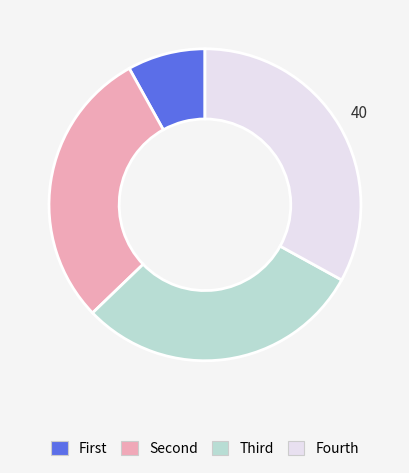

Is there any slice that represents more than half of the pie?

No